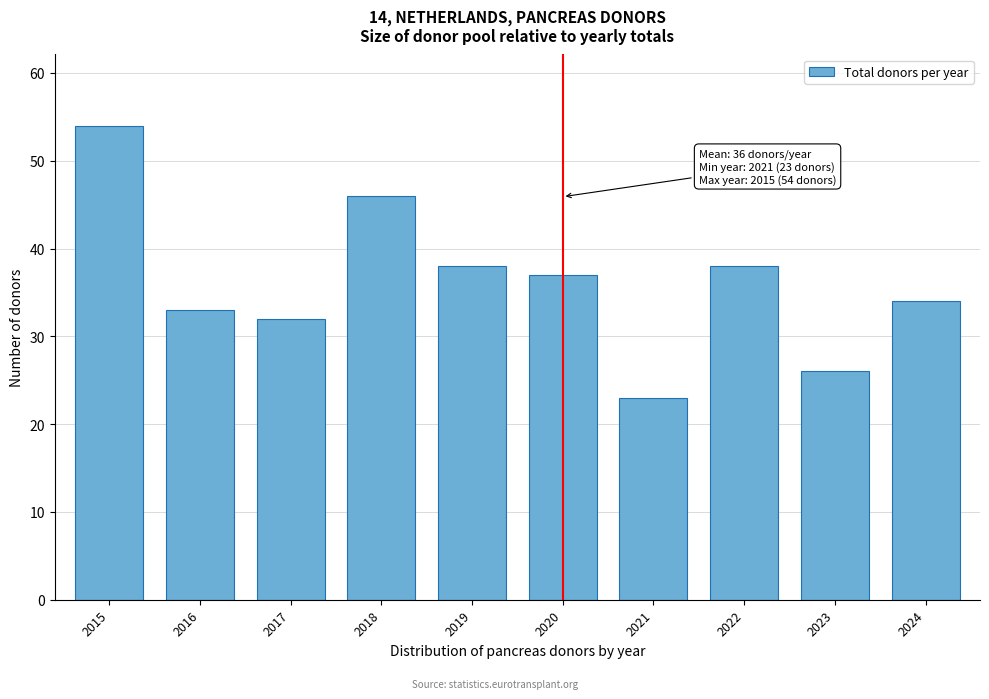

Reading right to left, transcribe all the data shown in this chart.

2024=34	2023=26	2022=38	2021=23	2020=37	2019=38	2018=46	2017=32	2016=33	2015=54